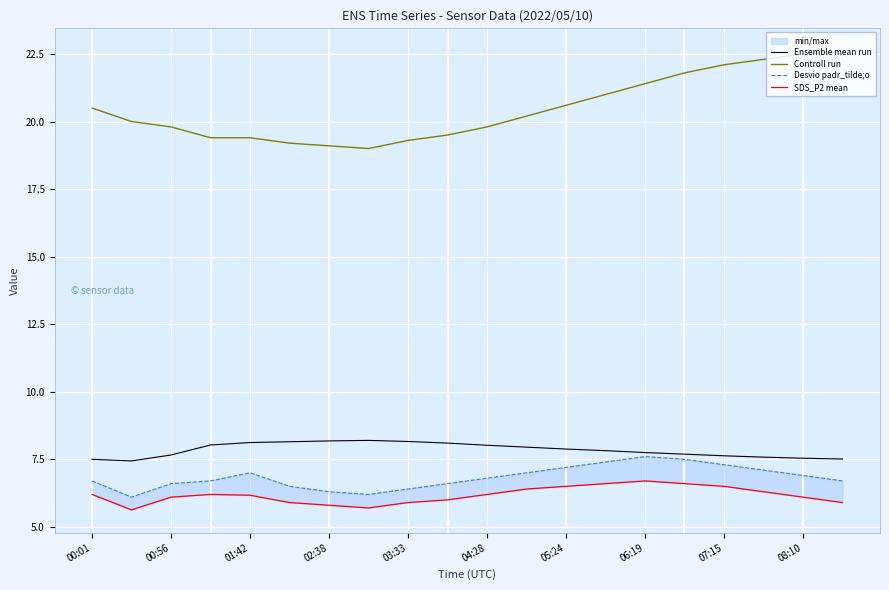

True or false: Ensemble mean run and SDS_P2 mean cross at least once.

False